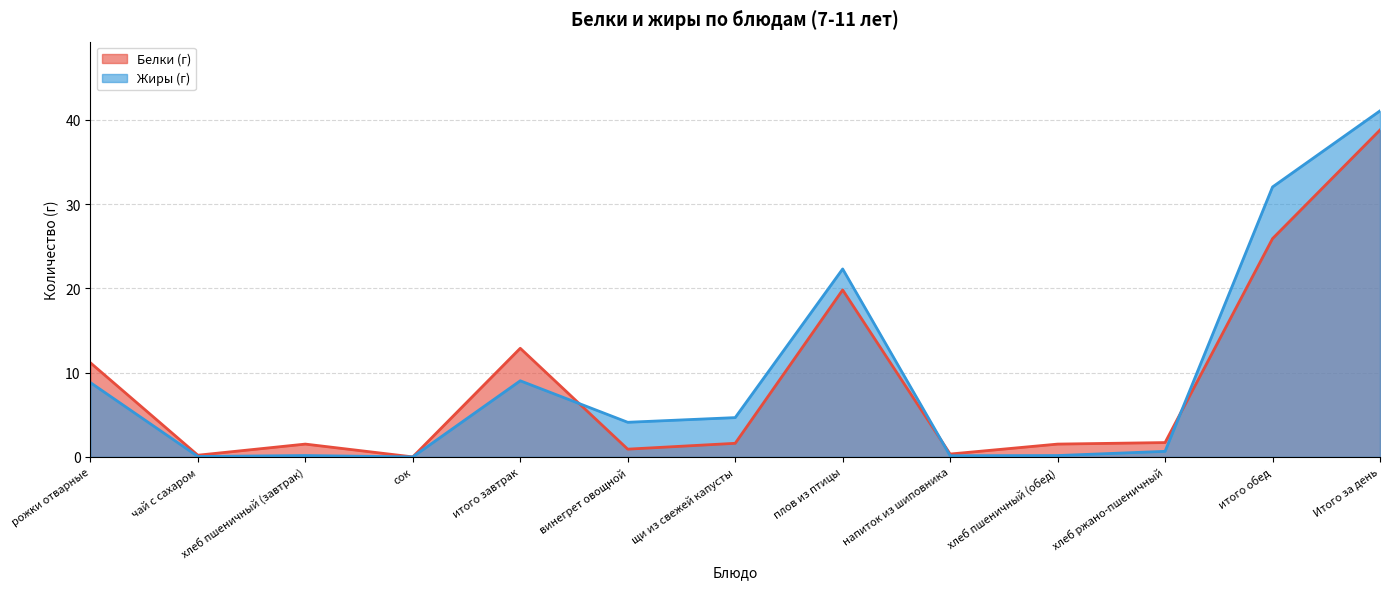

Between сок and итого завтрак, which series saw the biggest shift?

Белки (г)